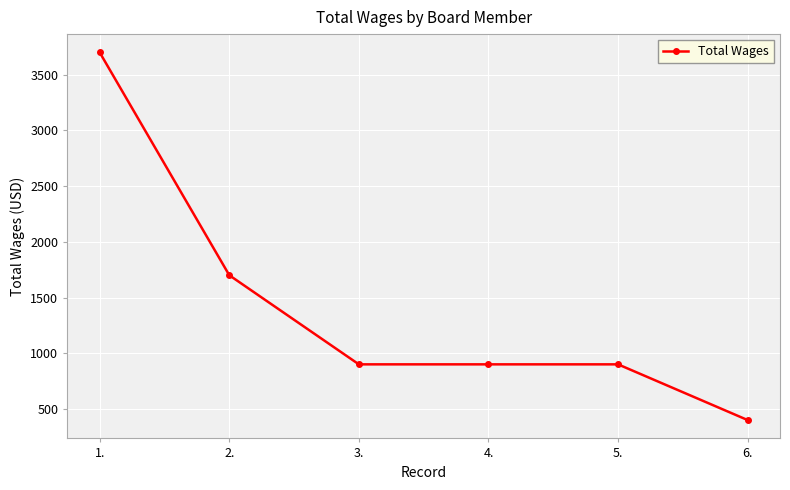

Is it true that the value at 2. is 3024?

False